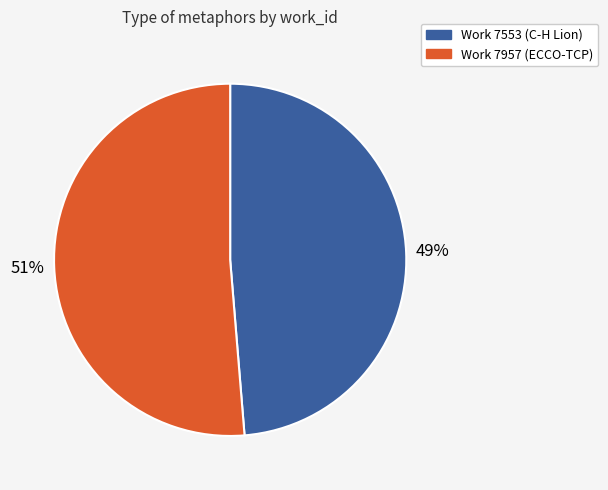

Combined, do Work 7553 (C-H Lion) and Work 7957 (ECCO-TCP) account for over 50%?

Yes